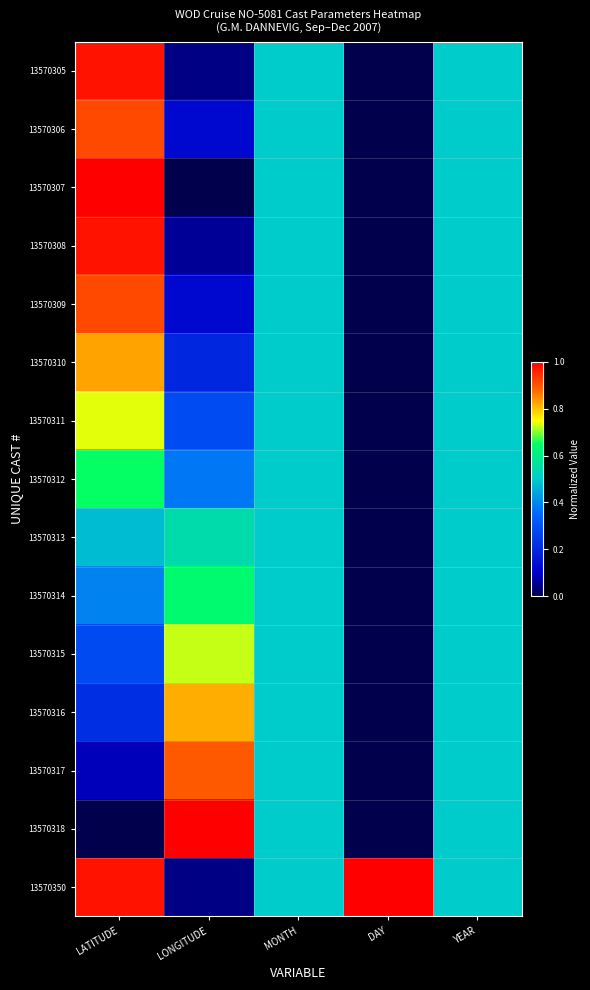

Which series has the largest range (max minus min)?

13570307